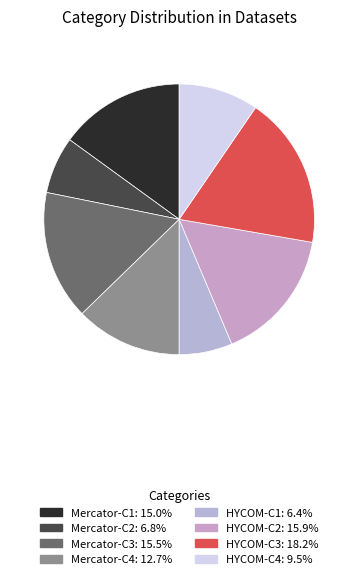

Which slice is the largest?

HYCOM-C3